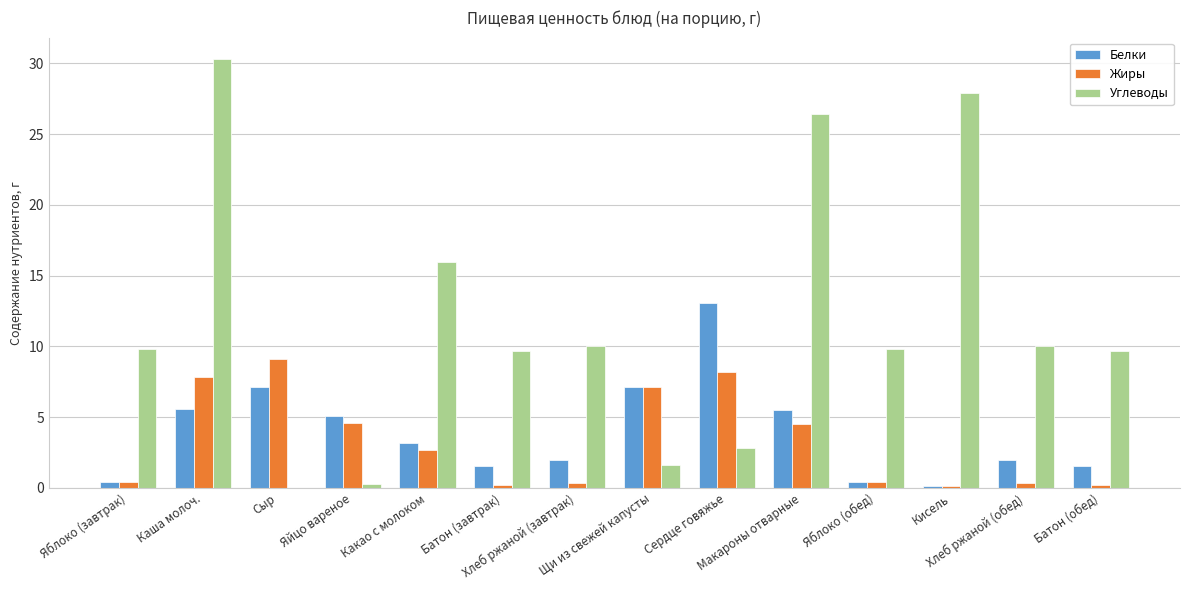

What is the greatest value displayed?

30.3